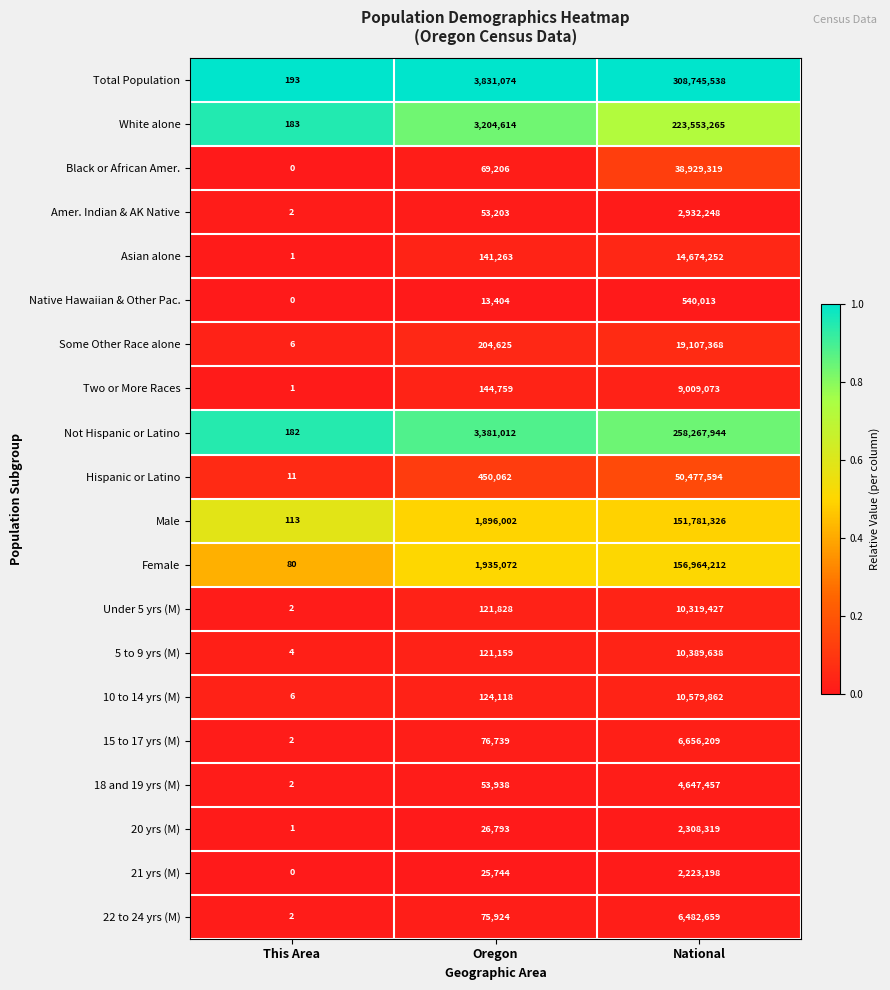

Which series has the widest spread of values?

Total Population